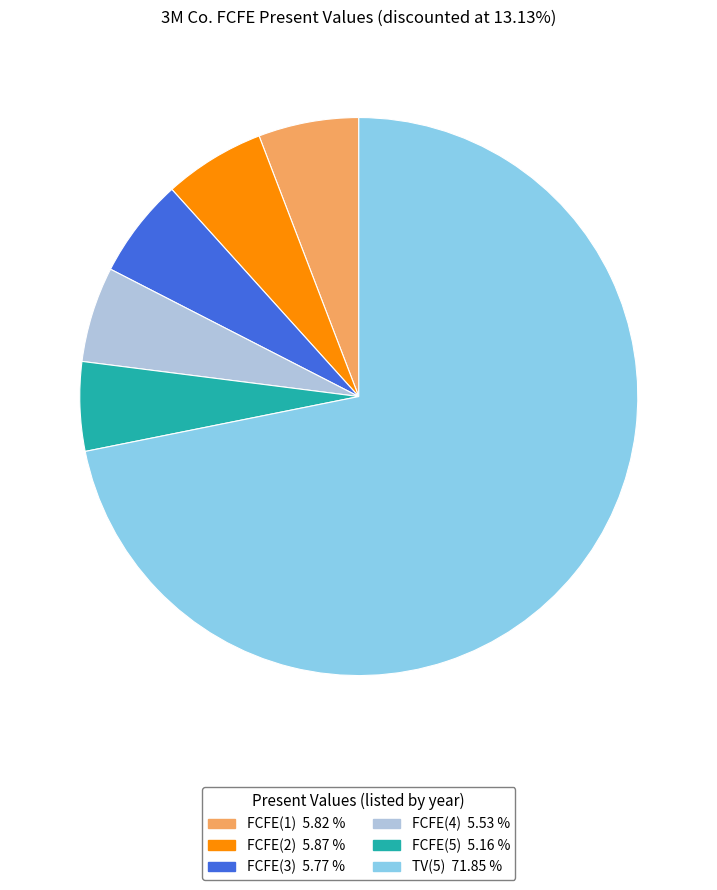

How many segments does this pie chart have?

6